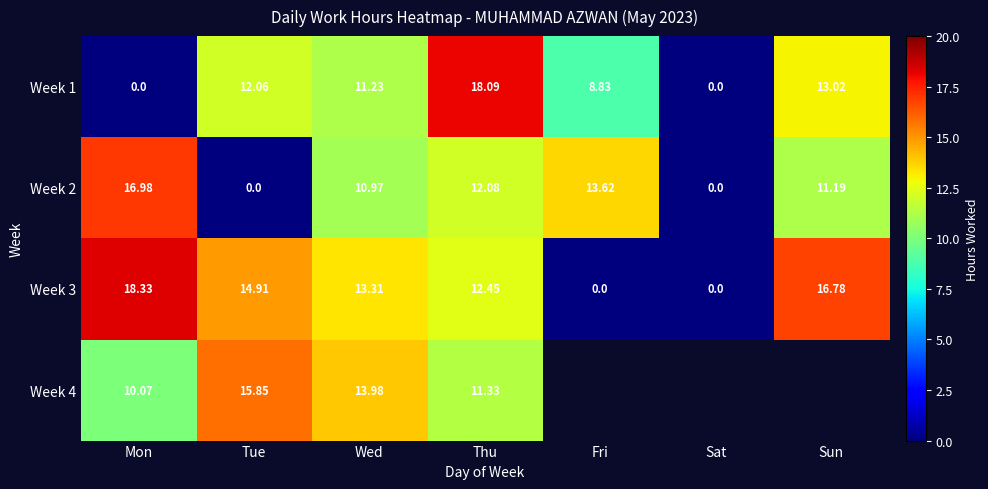

Is it true that Week 2 equals 11.0 at Wed?

True